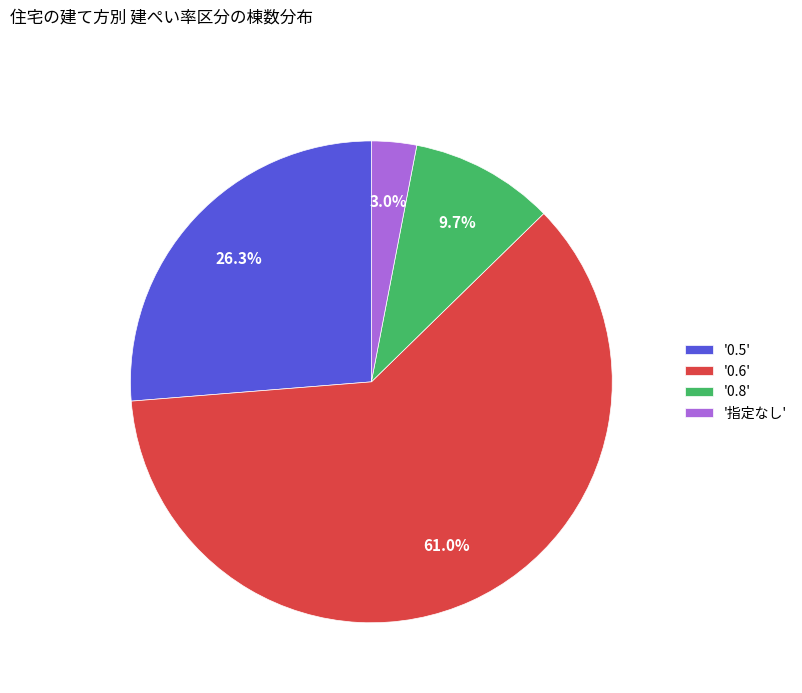

Which category has the smallest portion of the pie?

'指定なし'